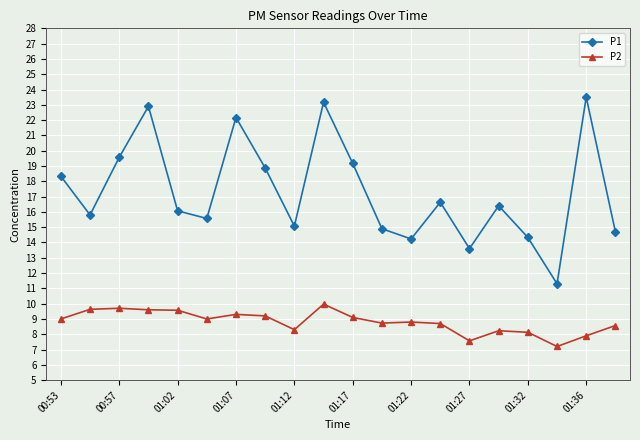

Does the chart display data point markers on the line(s)?

Yes